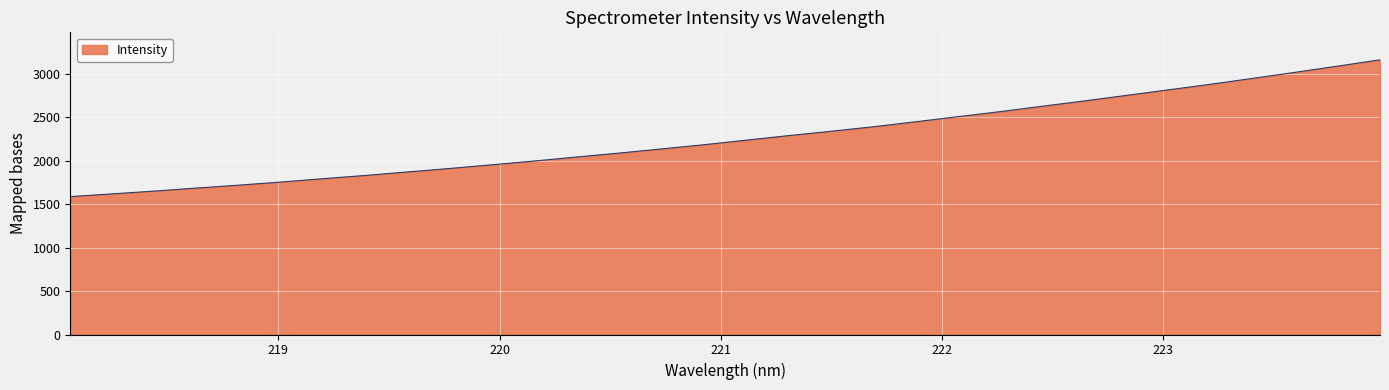

What is the difference between the maximum and minimum values?

1575.2